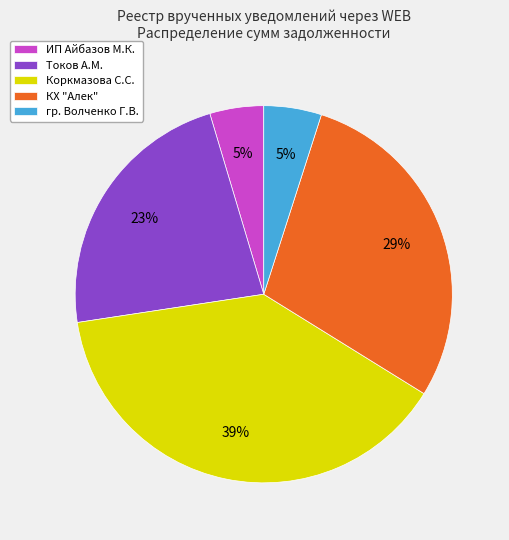

To the nearest percent, what is the difference between the largest and smallest slice percentages?

34%